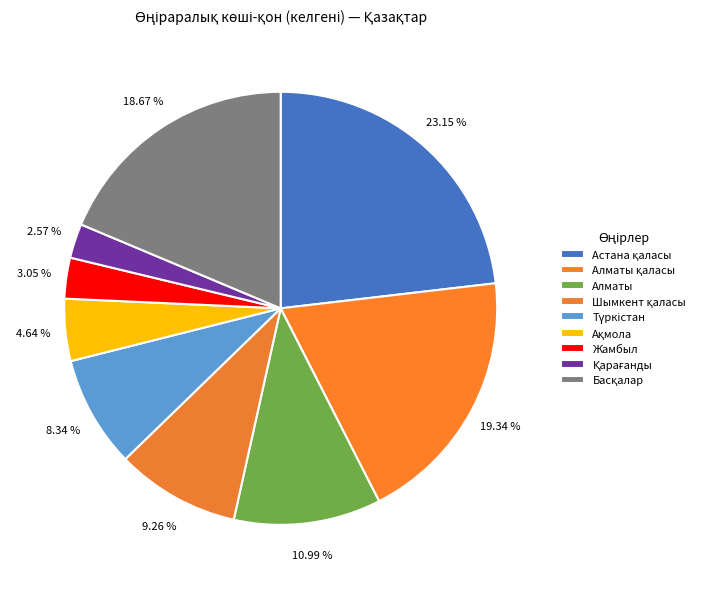

How many slices are in this pie chart?

9